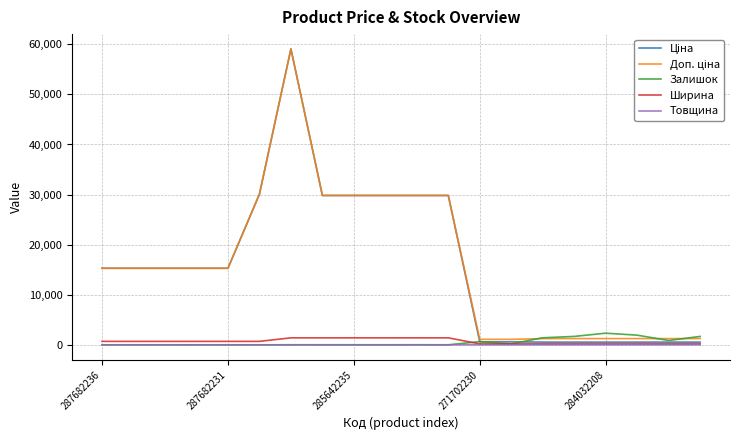

What is the highest value of the Залишок series?

2329.0